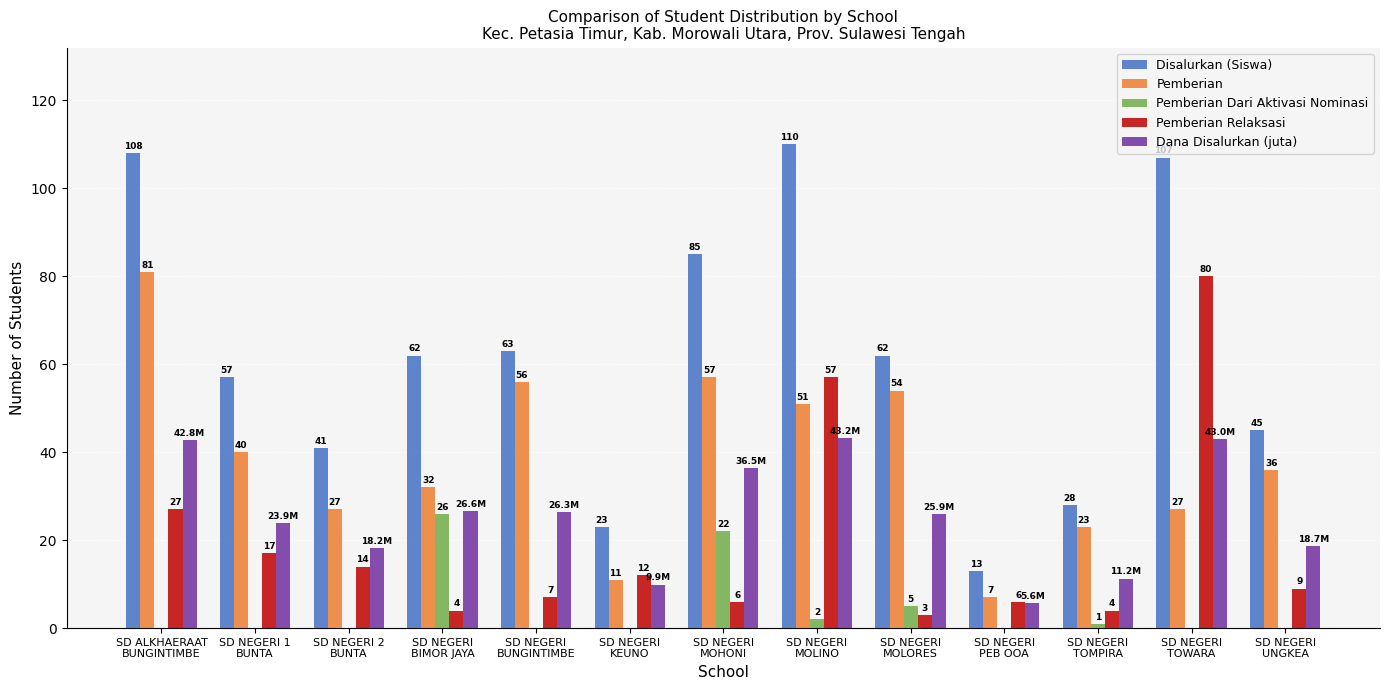

Does the chart contain stacked bars?

No